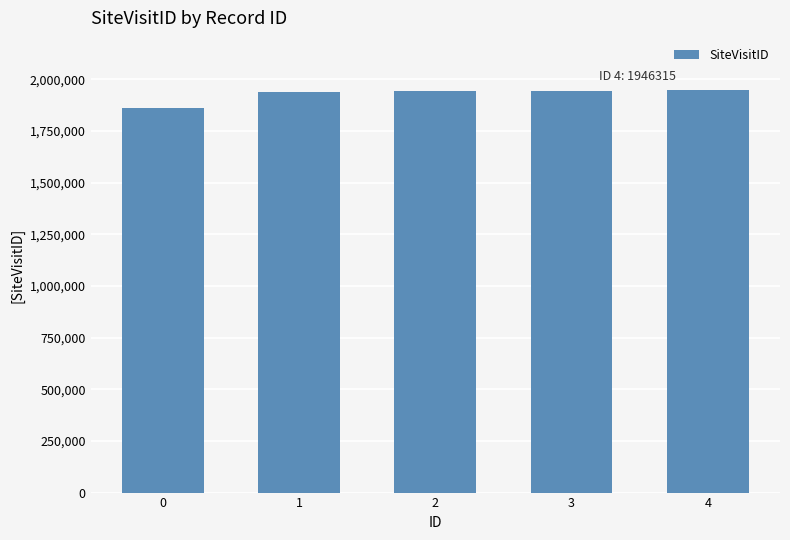

What is the minimum value shown in the chart?

1863094